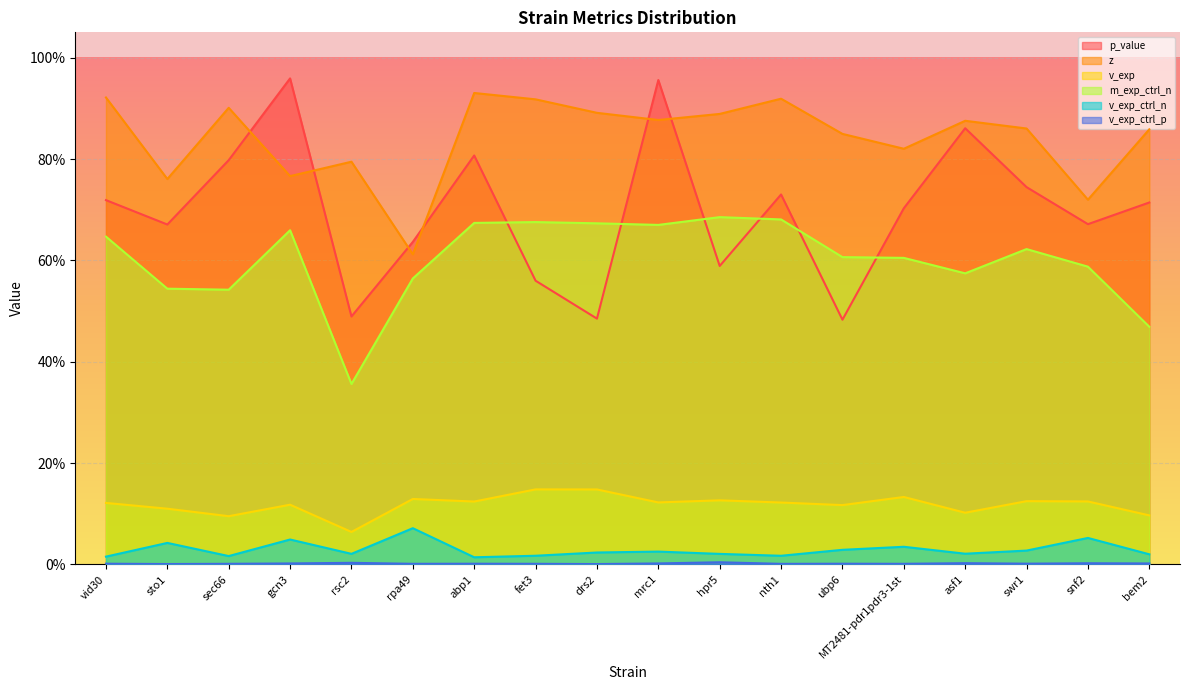

At which label is p_value closest to 0?

ubp6